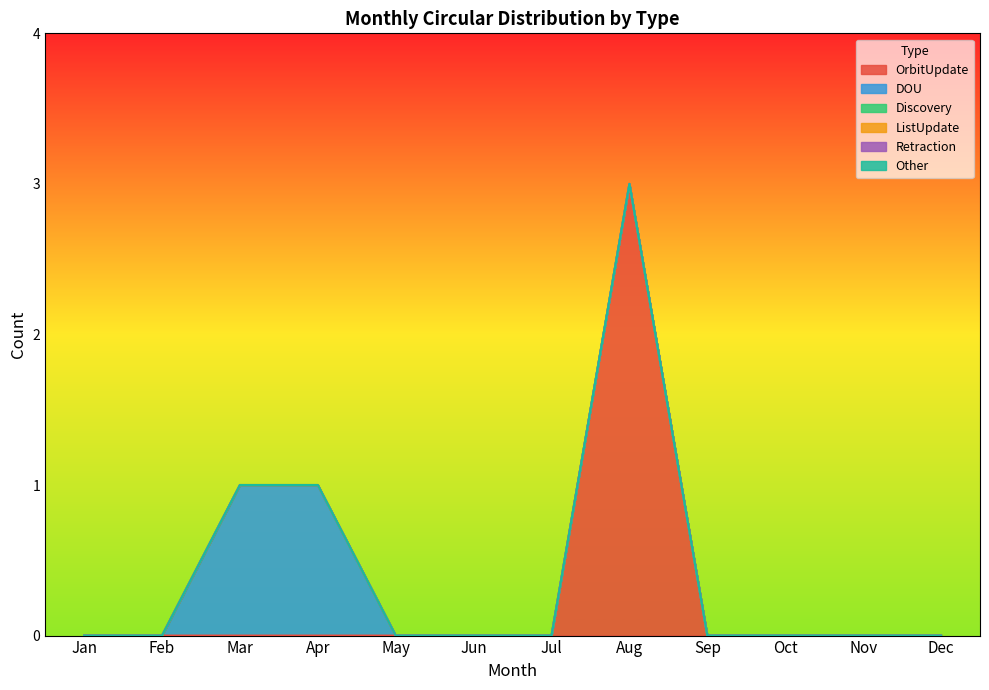

Reading left to right, transcribe all the data shown in this chart.

OrbitUpdate: Jan=0	Feb=0	Mar=0	Apr=0	May=0	Jun=0	Jul=0	Aug=3	Sep=0	Oct=0	Nov=0	Dec=0
DOU: Jan=0	Feb=0	Mar=1	Apr=1	May=0	Jun=0	Jul=0	Aug=0	Sep=0	Oct=0	Nov=0	Dec=0
Discovery: Jan=0	Feb=0	Mar=0	Apr=0	May=0	Jun=0	Jul=0	Aug=0	Sep=0	Oct=0	Nov=0	Dec=0
ListUpdate: Jan=0	Feb=0	Mar=0	Apr=0	May=0	Jun=0	Jul=0	Aug=0	Sep=0	Oct=0	Nov=0	Dec=0
Retraction: Jan=0	Feb=0	Mar=0	Apr=0	May=0	Jun=0	Jul=0	Aug=0	Sep=0	Oct=0	Nov=0	Dec=0
Other: Jan=0	Feb=0	Mar=0	Apr=0	May=0	Jun=0	Jul=0	Aug=0	Sep=0	Oct=0	Nov=0	Dec=0